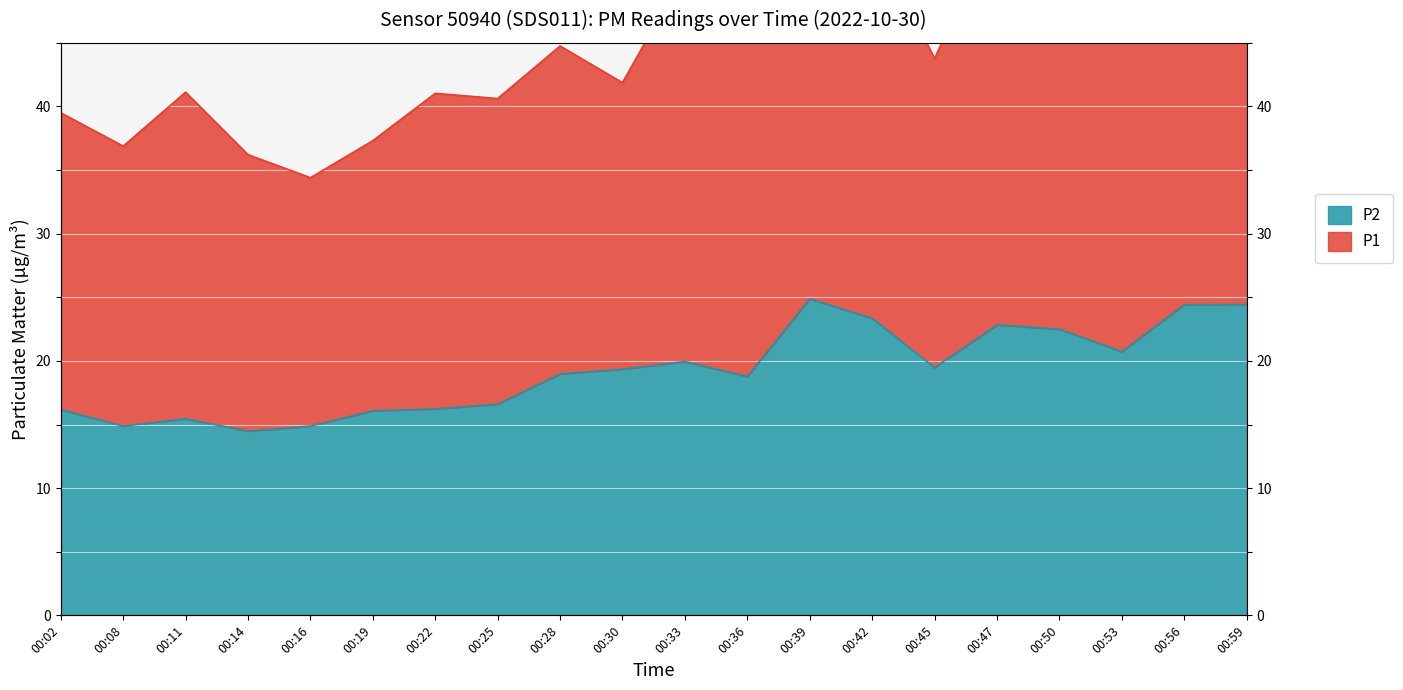

Is it true that the value at 00:53 is 20.7?

True